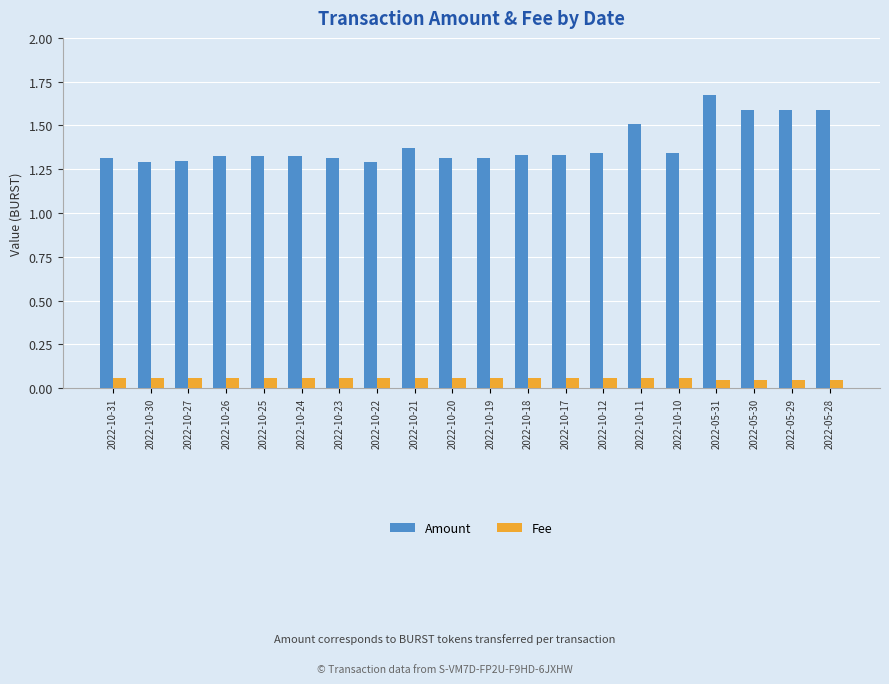

Count the number of categories in the chart.

20